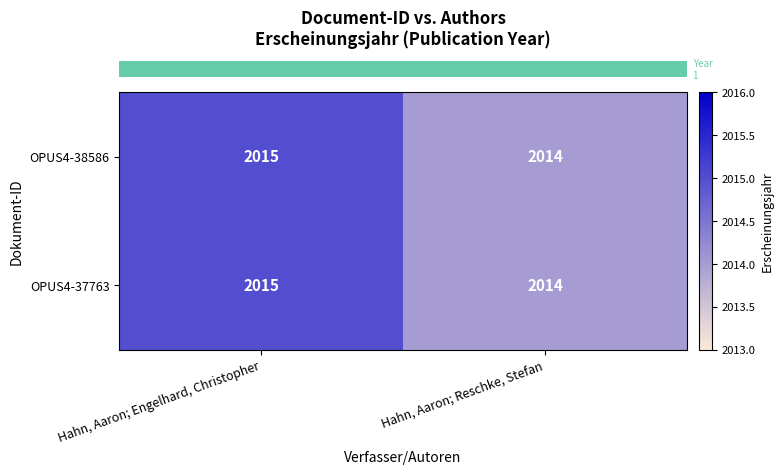

List the labels in order of OPUS4-38586 value, smallest first.

Hahn, Aaron; Reschke, Stefan, Hahn, Aaron; Engelhard, Christopher